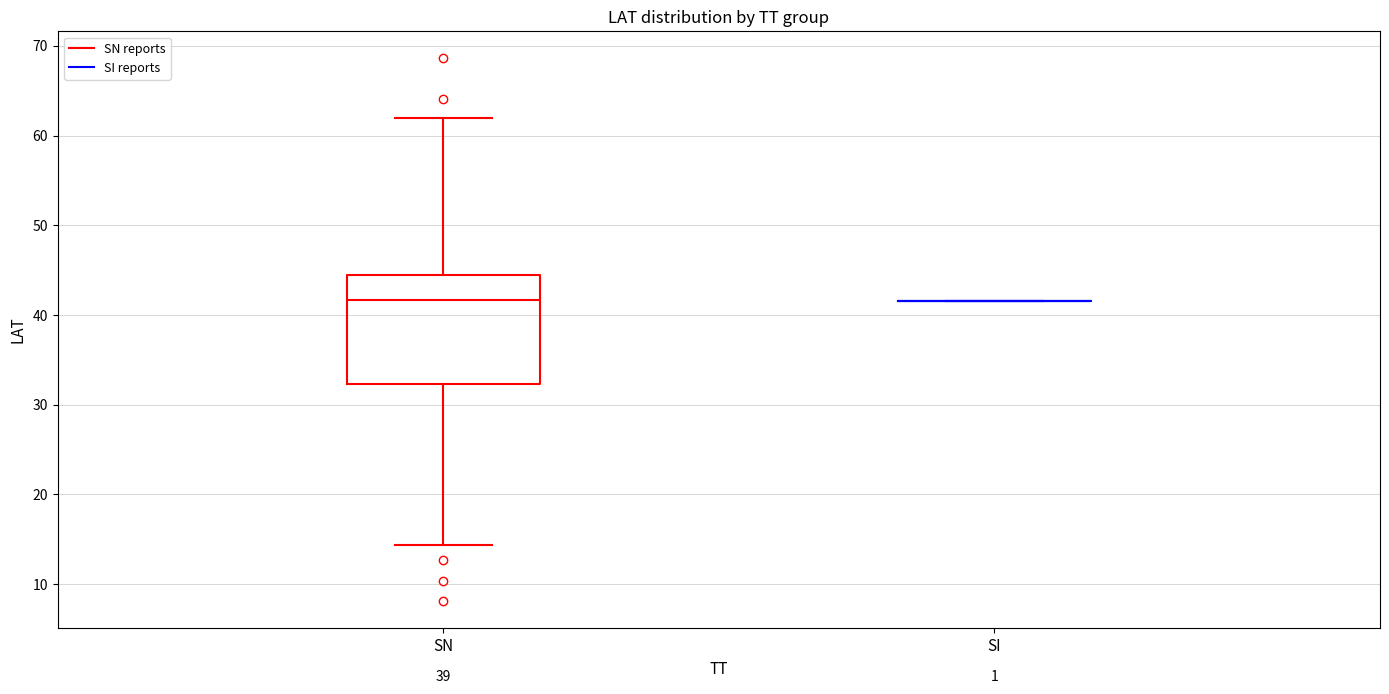

Which box is the tallest, from its lower edge to its upper edge?

SN